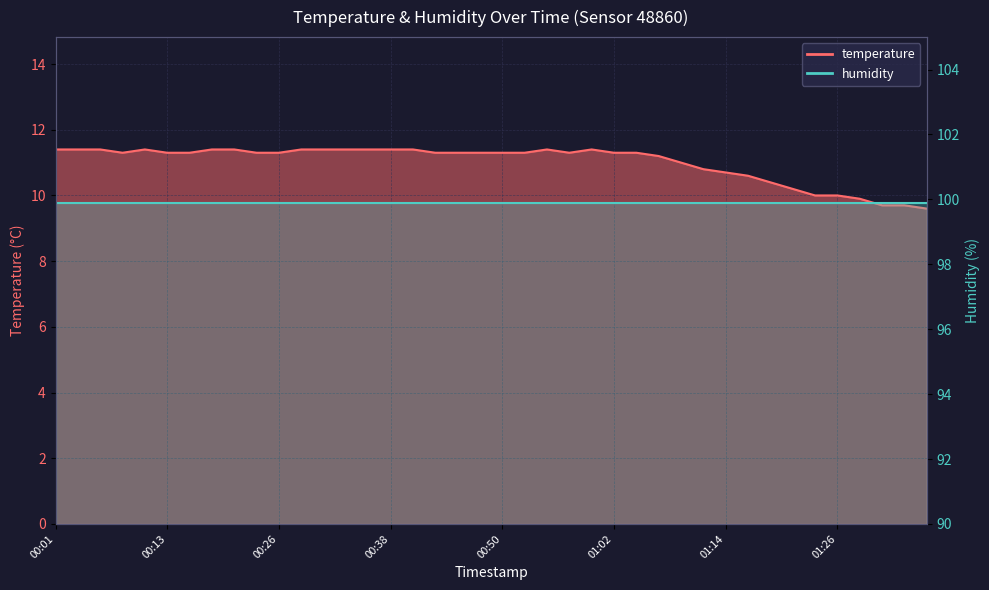

List the labels in order of value, smallest first.

01:36, 01:31, 01:34, 01:29, 01:24, 01:26, 01:22, 01:19, 01:17, 01:14, 01:12, 01:09, 01:07, 00:09, 00:13, 00:16, 00:23, 00:26, 00:43, 00:45, 00:48, 00:50, 00:52, 00:57, 01:02, 01:05, 00:01, 00:04, 00:06, 00:11, 00:18, 00:21, 00:28, 00:31, 00:33, 00:35, 00:38, 00:40, 00:55, 01:00